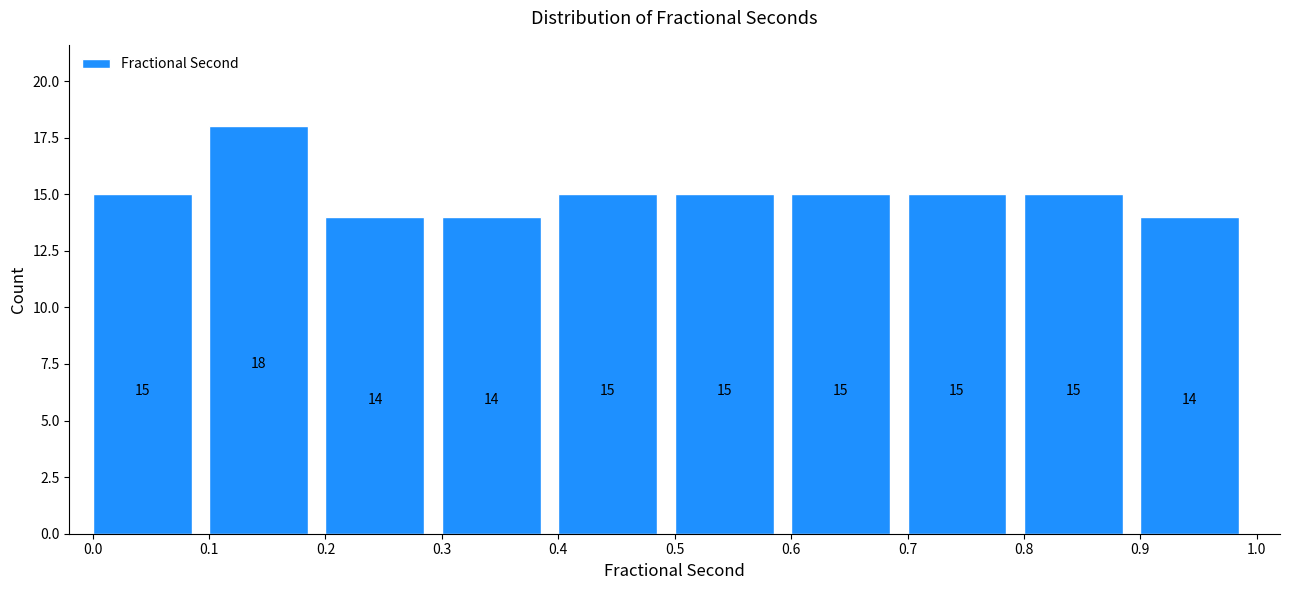

What is the height of the bar covering 0.1 to 0.2 on the x-axis?

18